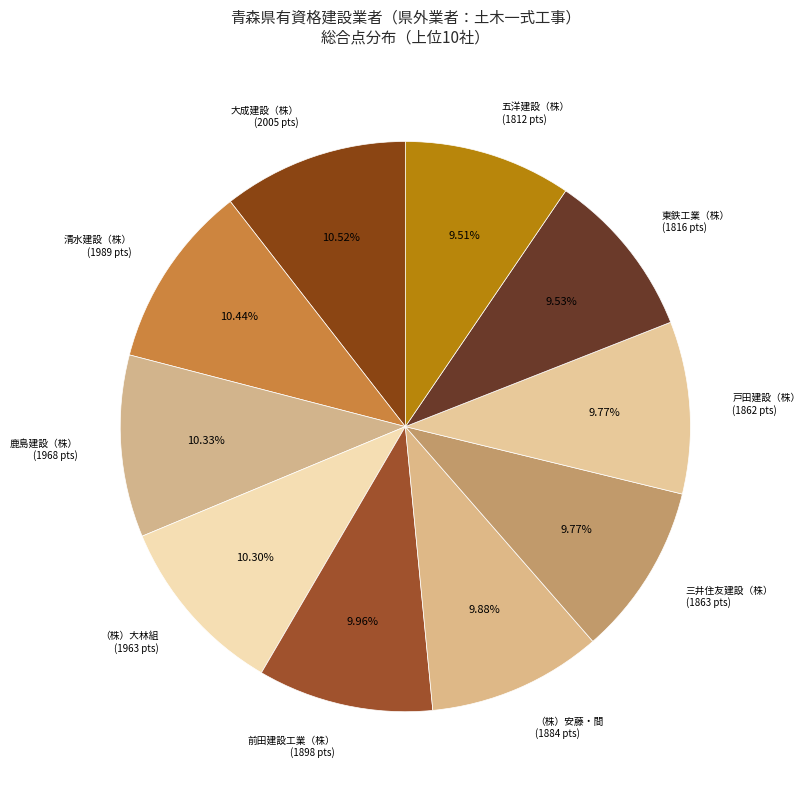

Count the number of slices in the pie.

10